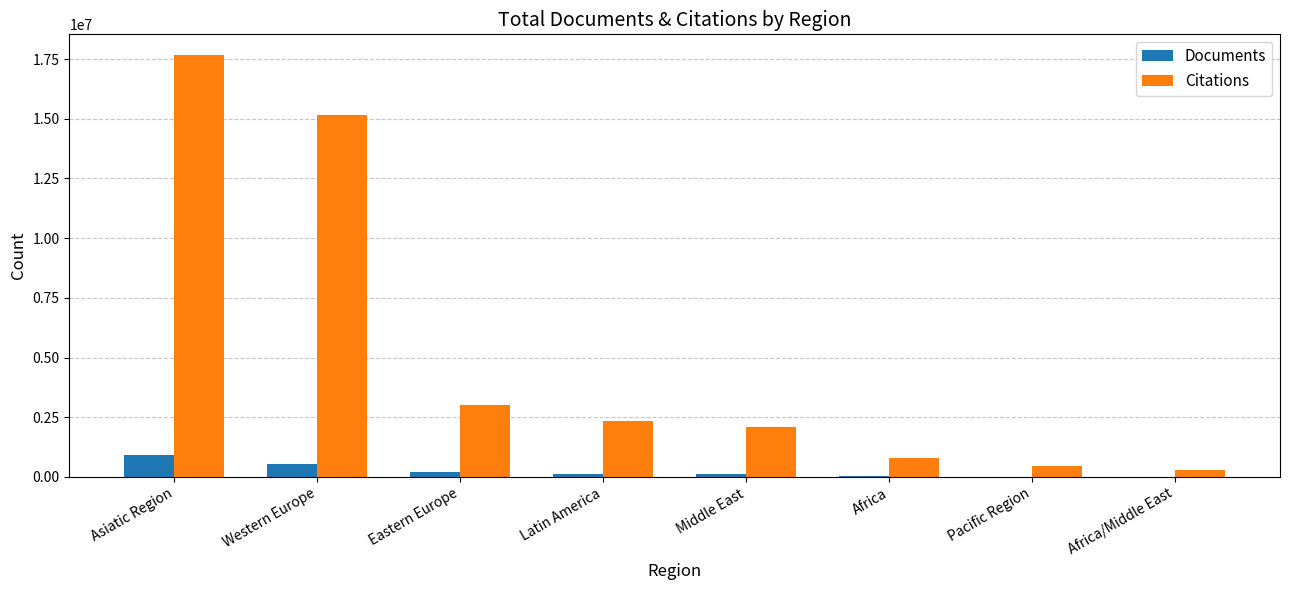

Which series has the largest total across all categories?

Citations